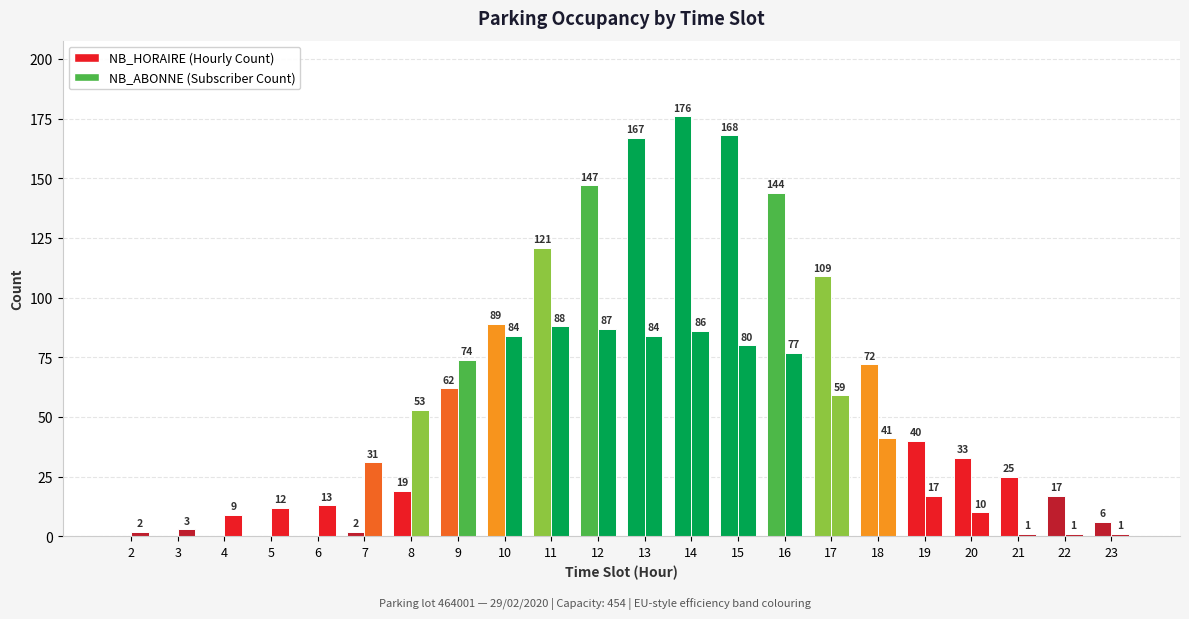

How many data points does each series have?

22